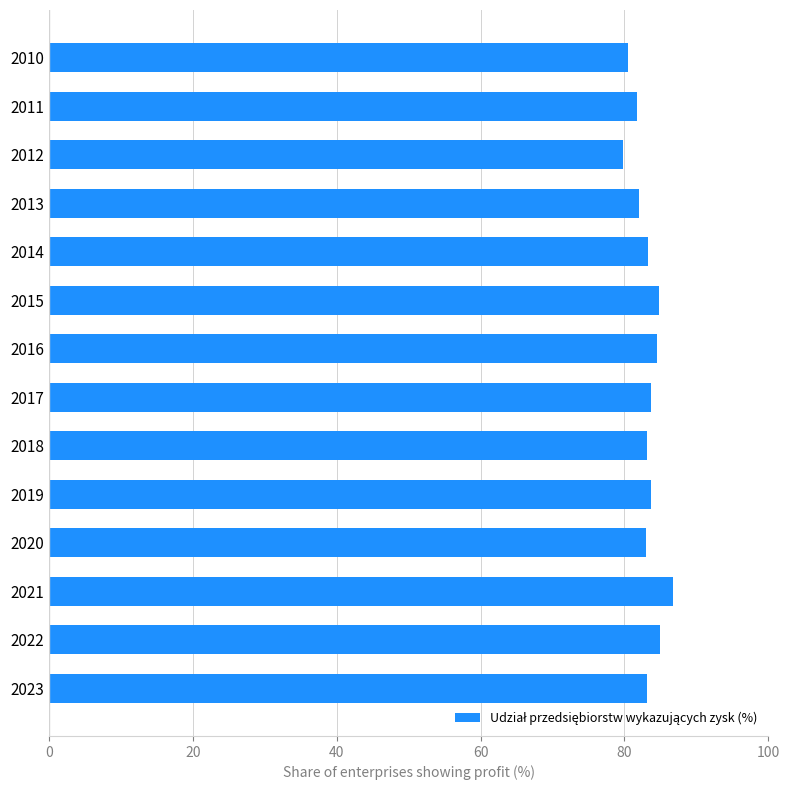

What is the average value?

83.2